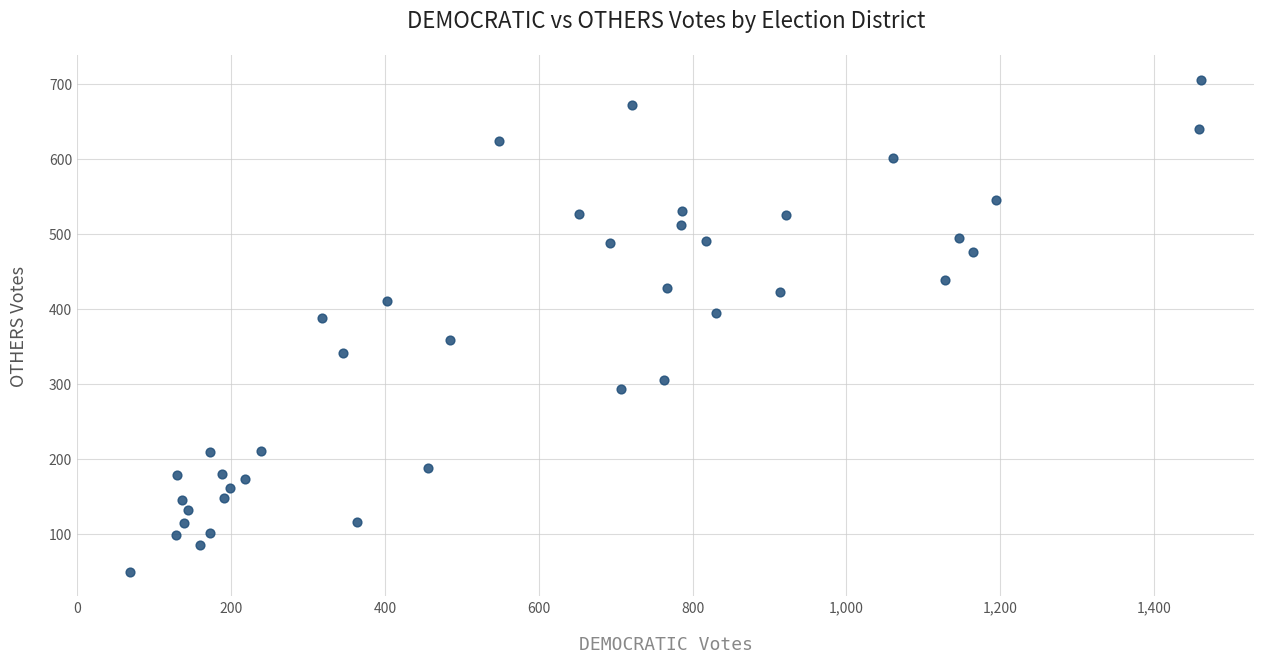

What is the range of X values (max minus min)?

1392